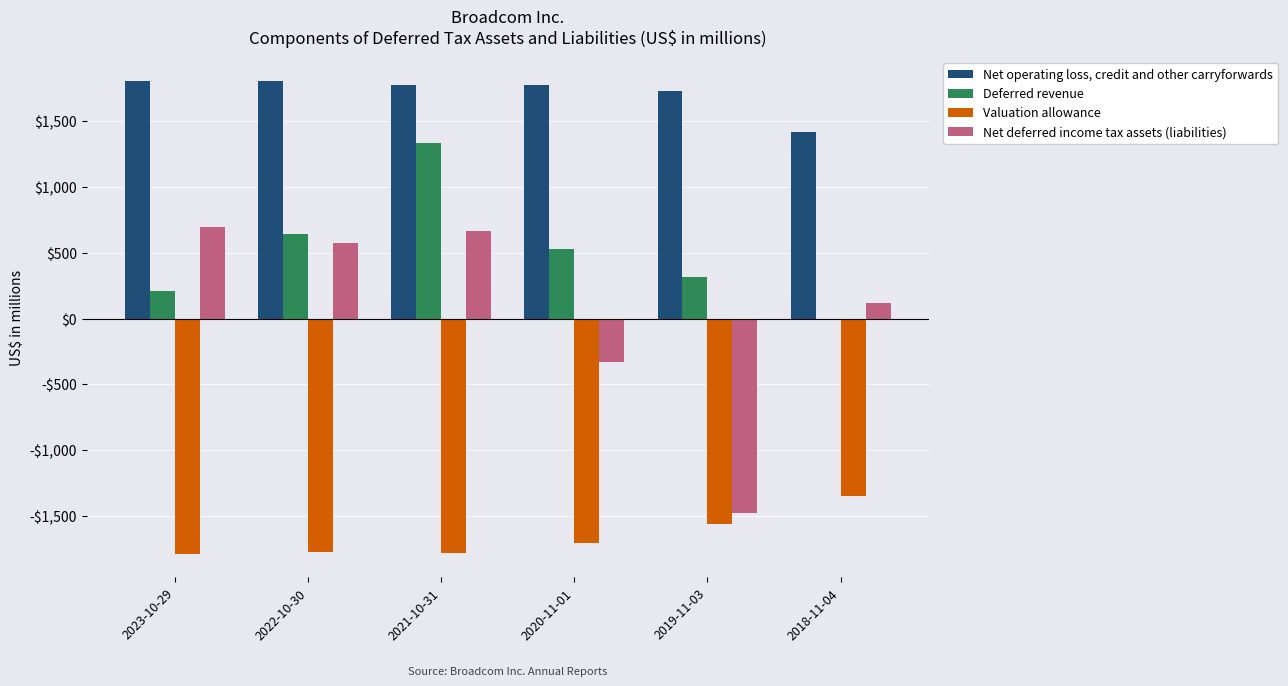

Reading left to right, list all the values displayed in this chart.

Net operating loss, credit and other carryforwards: 2023-10-29=1809	2022-10-30=1808	2021-10-31=1774	2020-11-01=1773	2019-11-03=1733	2018-11-04=1421
Deferred revenue: 2023-10-29=208	2022-10-30=645	2021-10-31=1332	2020-11-01=529	2019-11-03=316	2018-11-04=0
Valuation allowance: 2023-10-29=-1789	2022-10-30=-1777	2021-10-31=-1782	2020-11-01=-1707	2019-11-03=-1563	2018-11-04=-1347
Net deferred income tax assets (liabilities): 2023-10-29=698	2022-10-30=573	2021-10-31=668	2020-11-01=-329	2019-11-03=-1481	2018-11-04=115